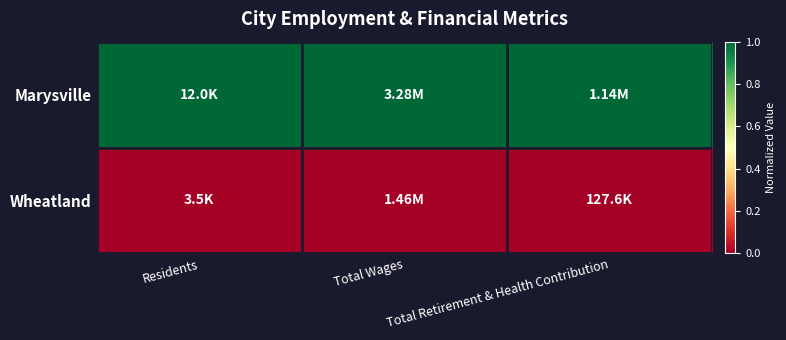

Reading left to right, extract all data points from this chart.

Marysville: Residents=1	Total Wages=1	Total Retirement & Health Contribution=1
Wheatland: Residents=0	Total Wages=0	Total Retirement & Health Contribution=0